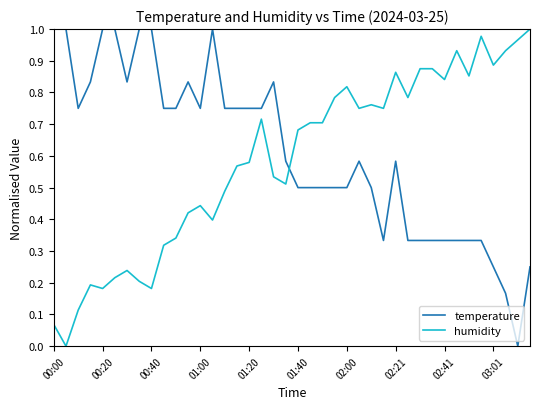

After their last crossing, which series has the higher values: humidity or temperature?

humidity